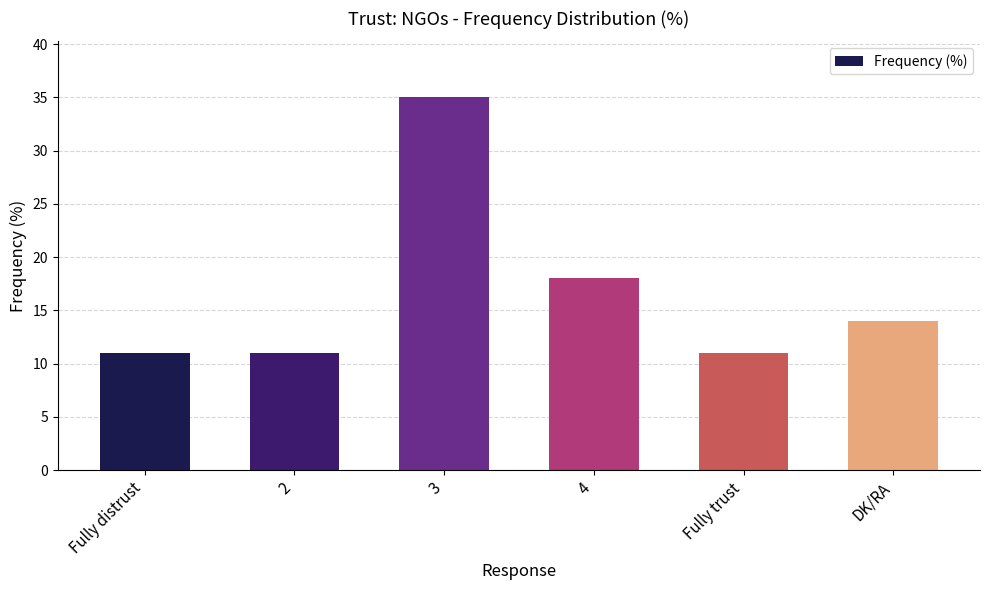

What is the maximum value shown in the chart?

35